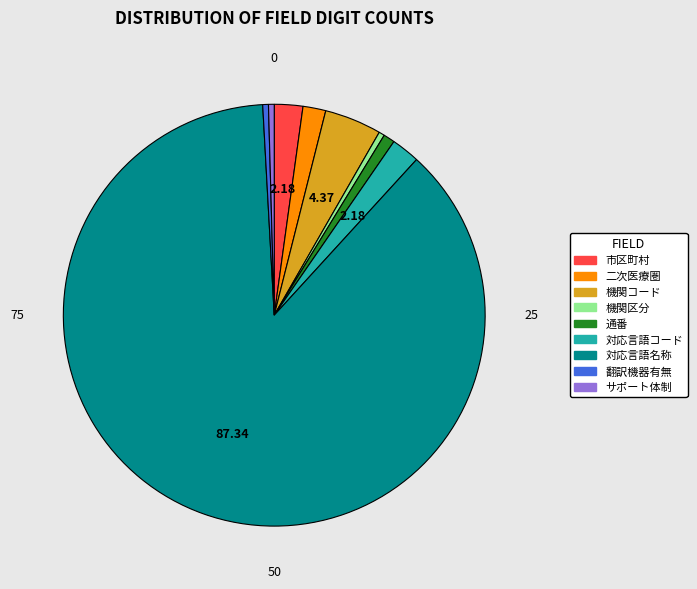

Is the sum of 二次医療圏コード and 機関区分 greater than half?

No